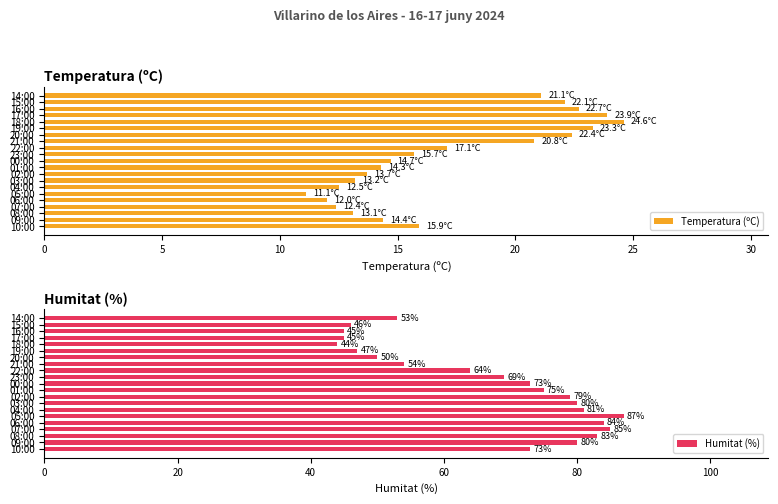

Rank the series by their average value, from highest to lowest.

Humitat (%), Temperatura (ºC)